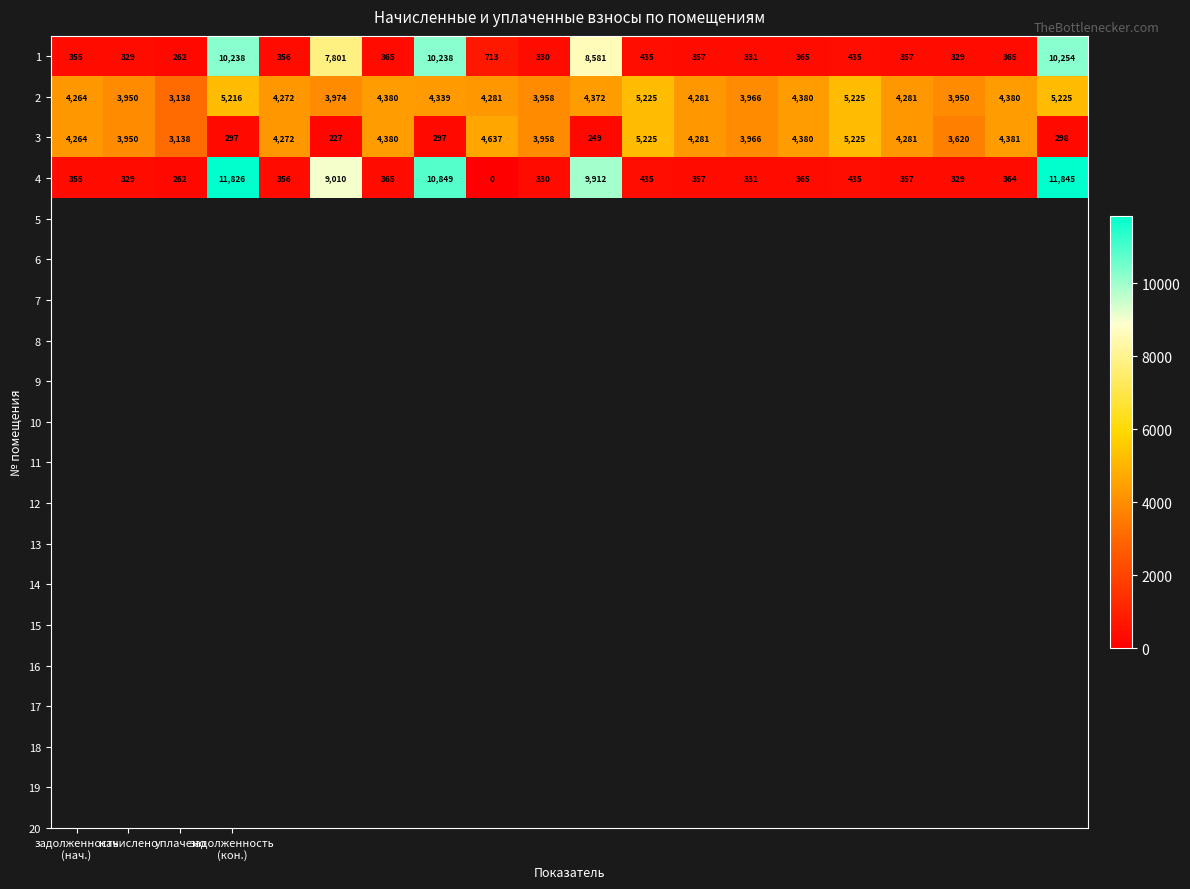

List the series in order of their overall mean, highest first.

2, 3, 4, 1